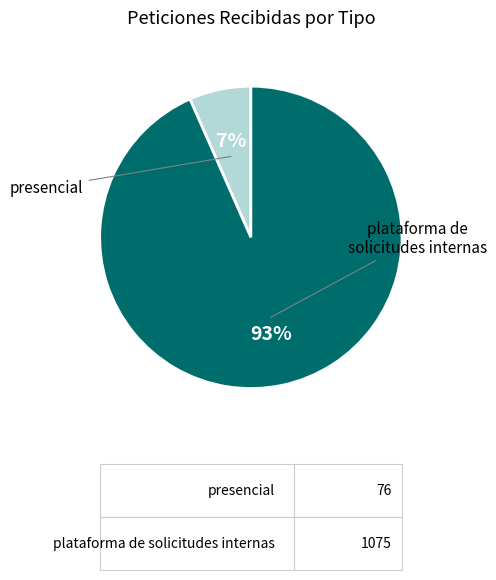

What percentage do plataforma de solicitudes internas and presencial together represent?

100.0%